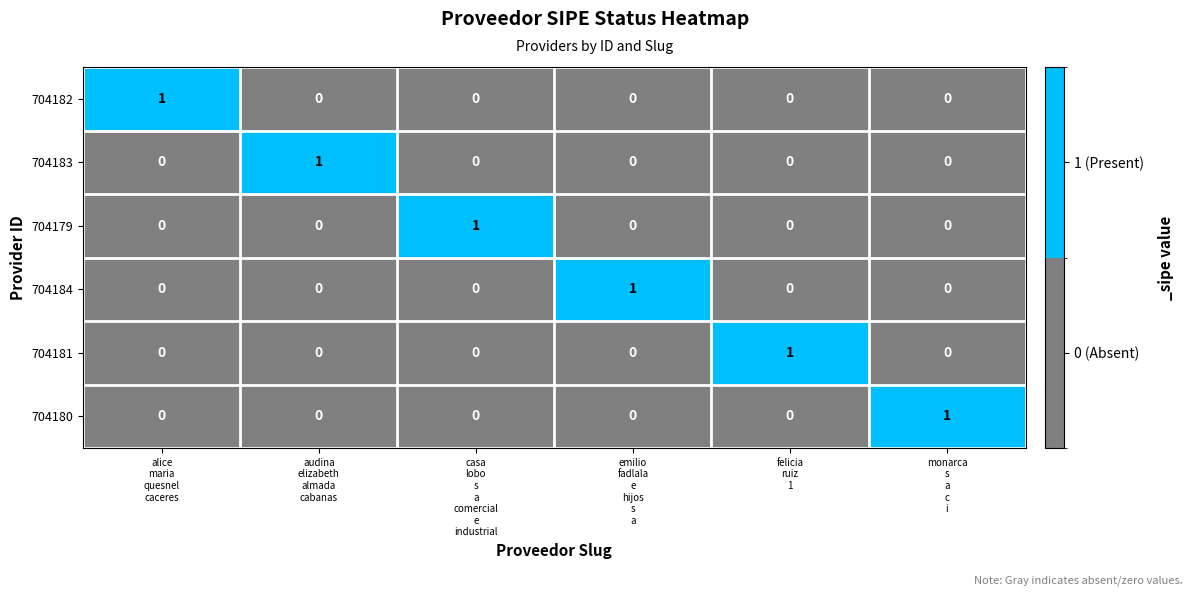

How many 704183 values are between 0 and 1?

6